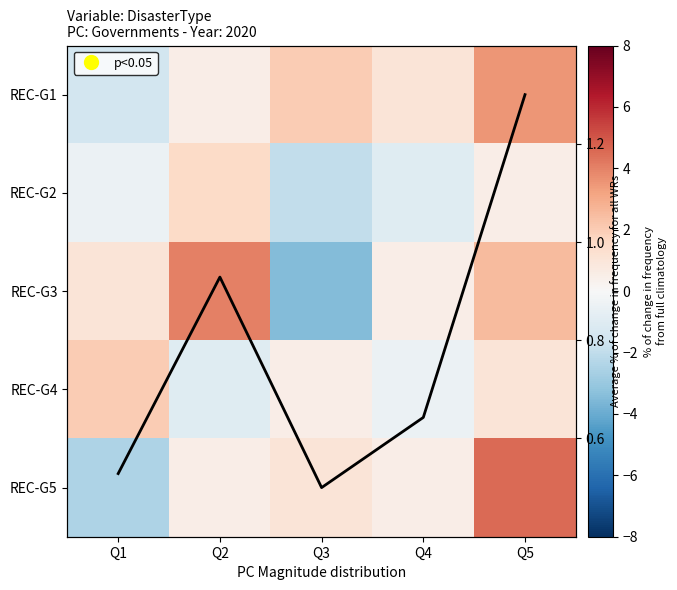

Is it true that REC-G1 equals -1.5 at Q1?

True